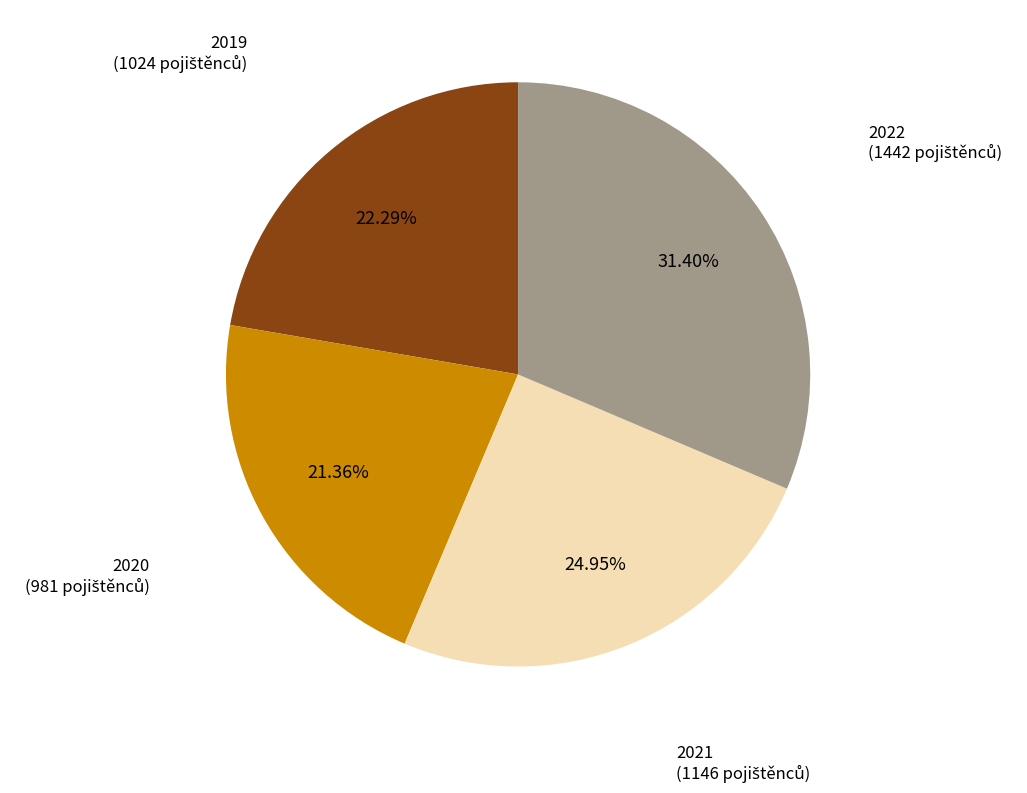

What is the smallest slice in the pie chart?

2020